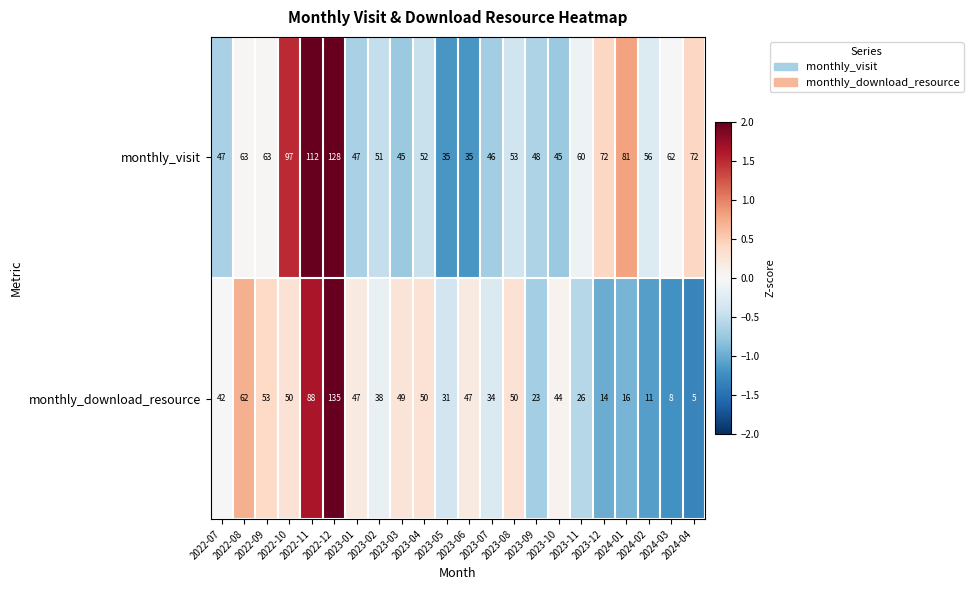

Which series has the widest spread of values?

monthly_download_resource